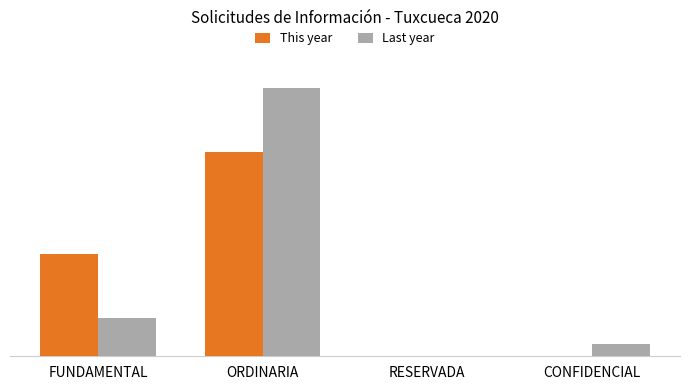

What is the average value of the This year series?

6